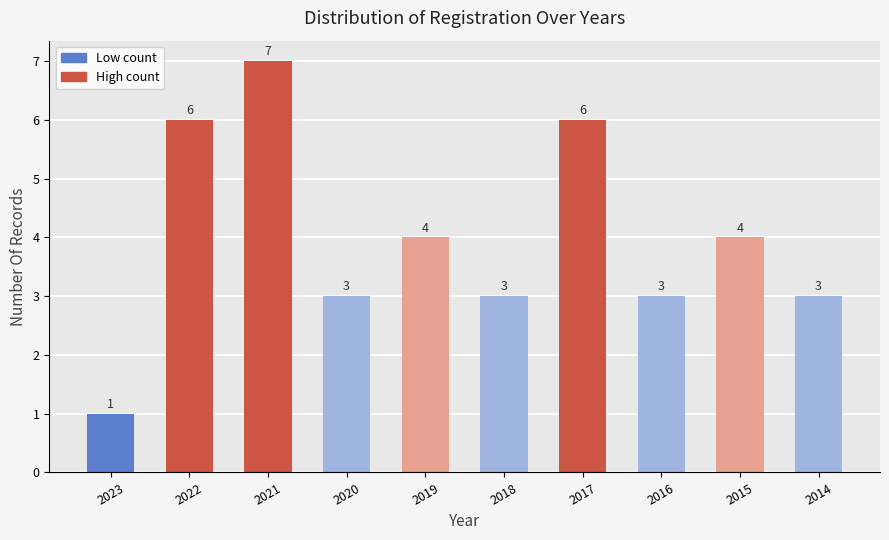

Between 2016 and 2015, which is larger?

2015